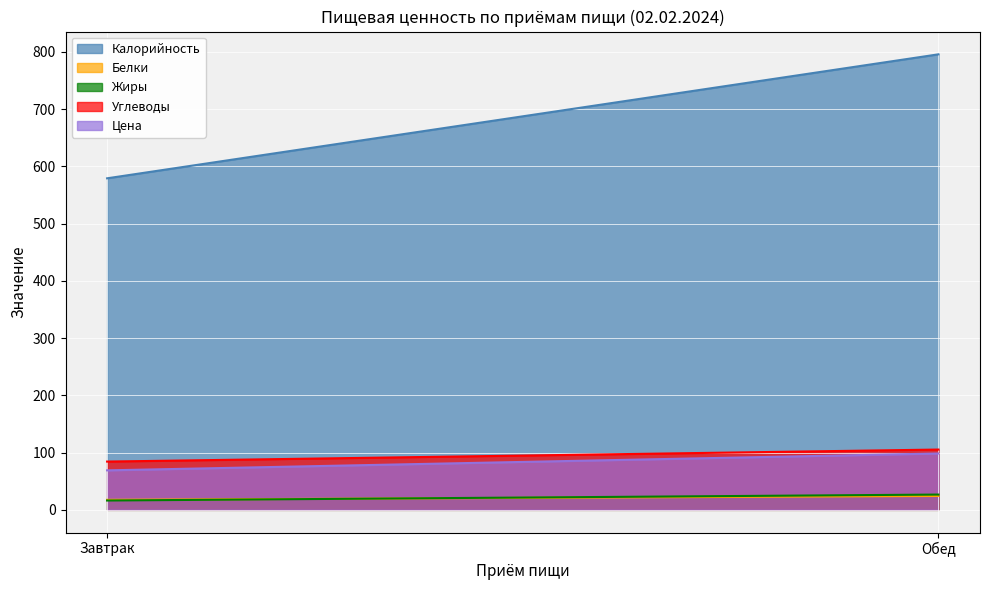

What are all the series names shown in the legend?

Калорийность, Белки, Жиры, Углеводы, Цена